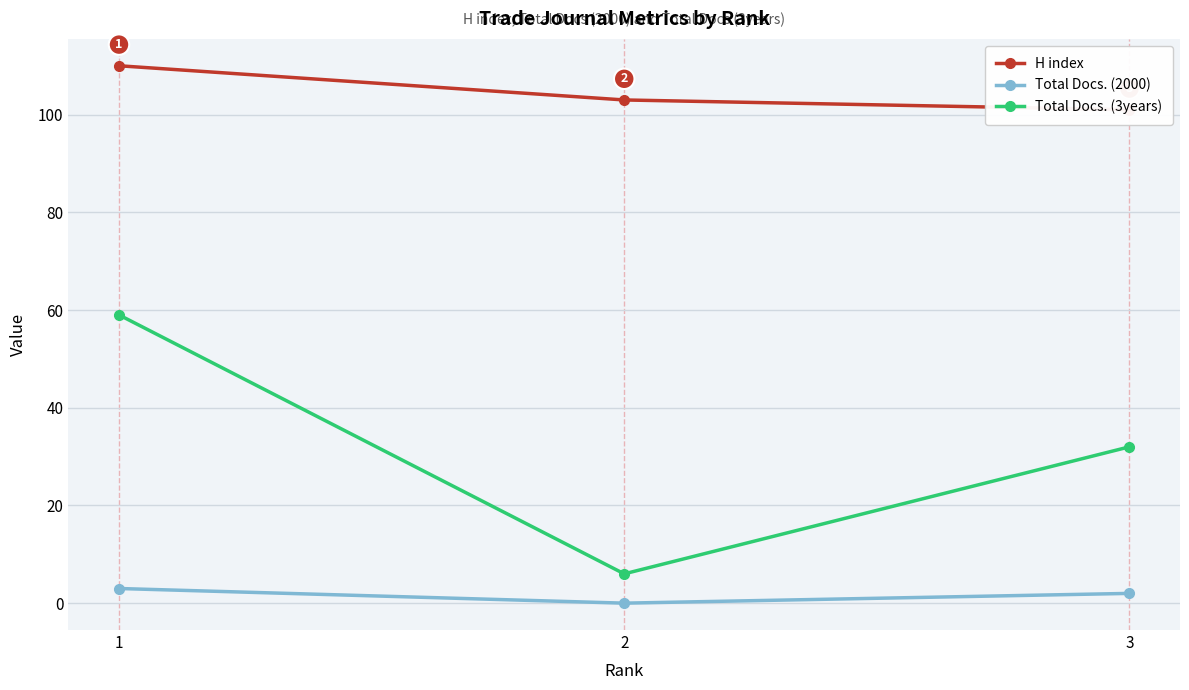

What is the sum of the Total Docs. (3years) values at 1 and 2?

65